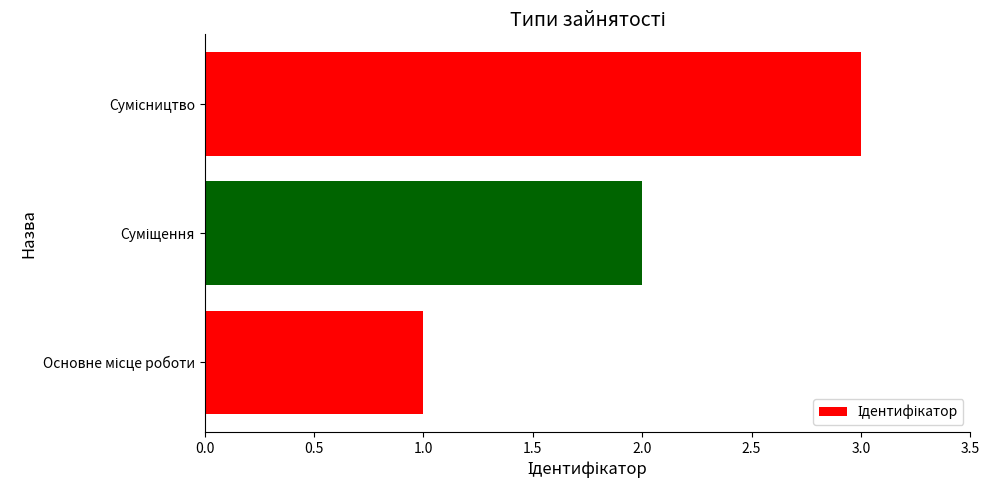

What is the greatest value displayed?

3